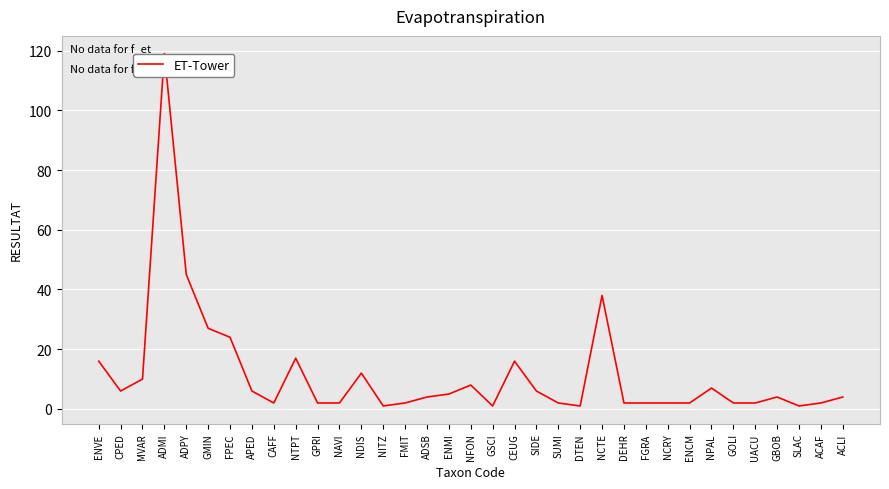

Is it true that the value at NTPT is 17?

True